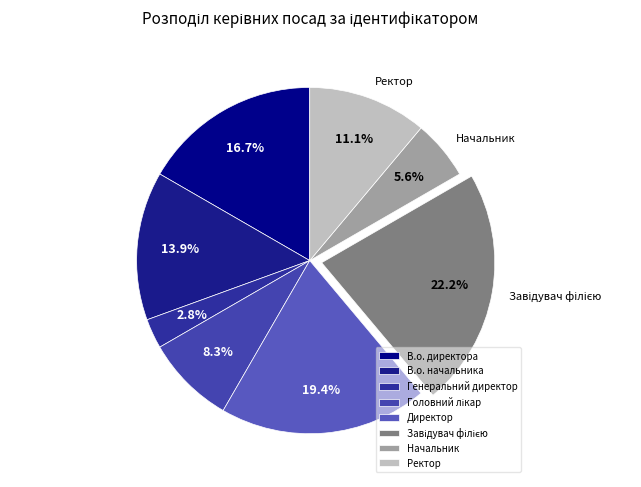

Approximately how many times larger is the value at В.о. директора compared to Начальник?

3.0